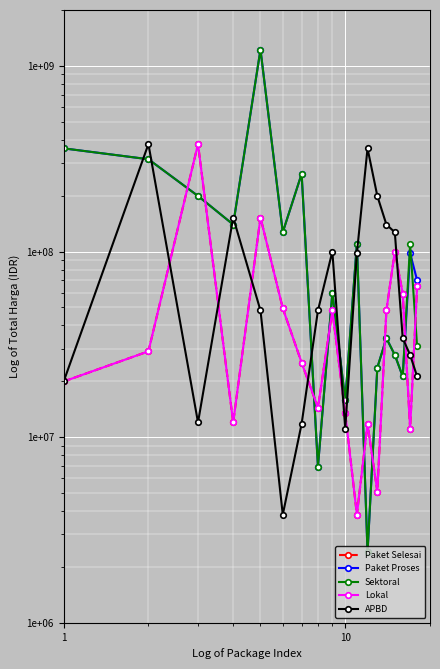

How many interior local peaks does the Paket Selesai series have?

5